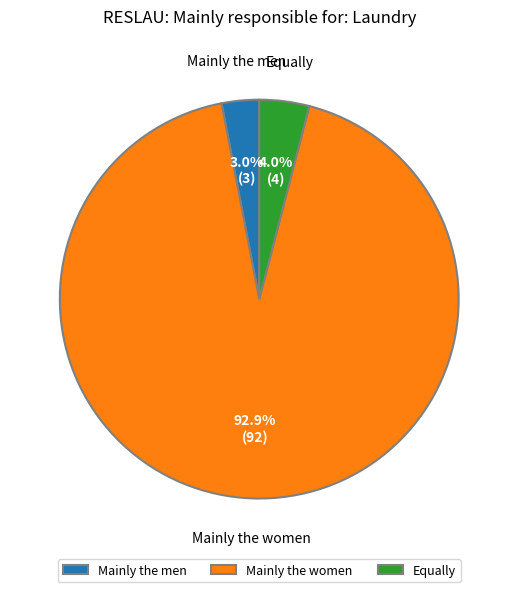

How many slices are in this pie chart?

3